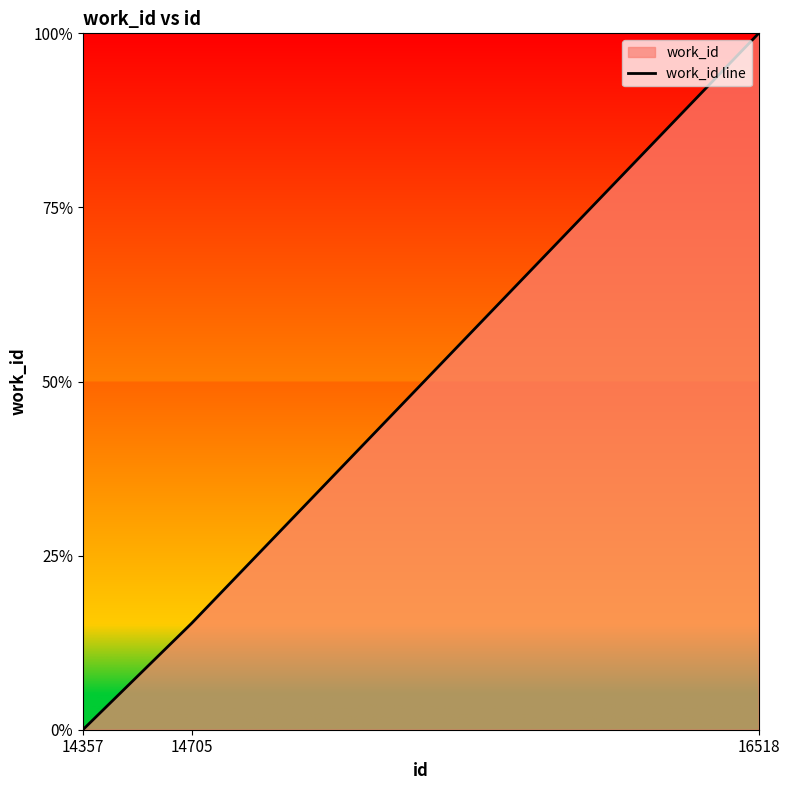

List the labels in order of value, smallest first.

14357, 14705, 16518